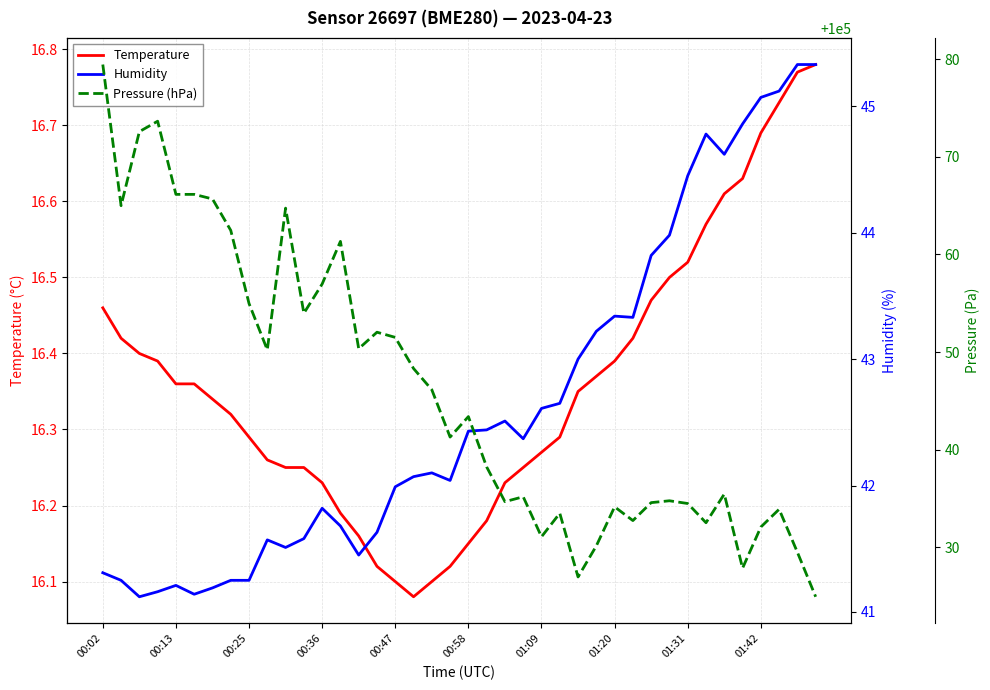

What is the approximate value of Humidity at 33?

44.8